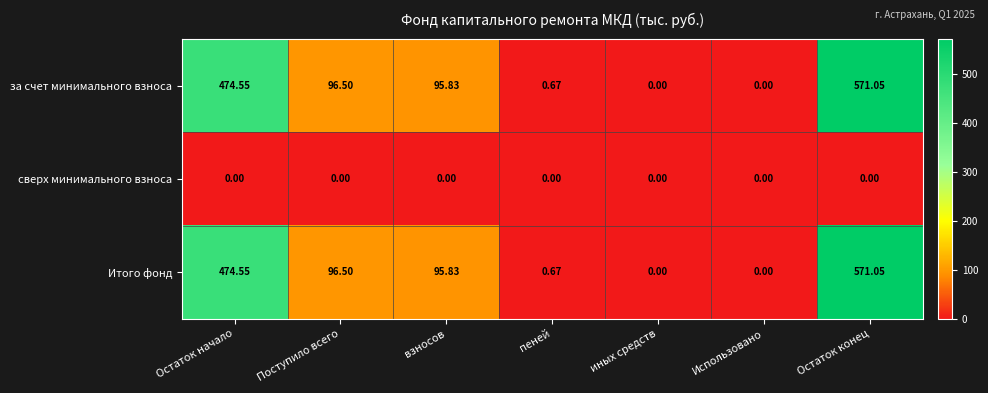

At which label is за счет минимального взноса closest to 285?

Поступило всего